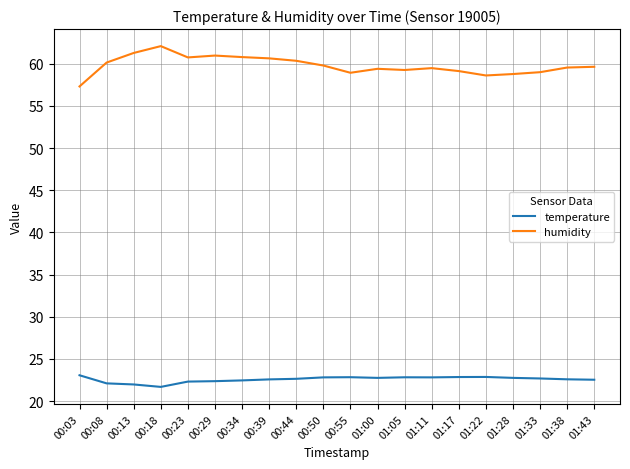

Which series has the largest total across all categories?

humidity